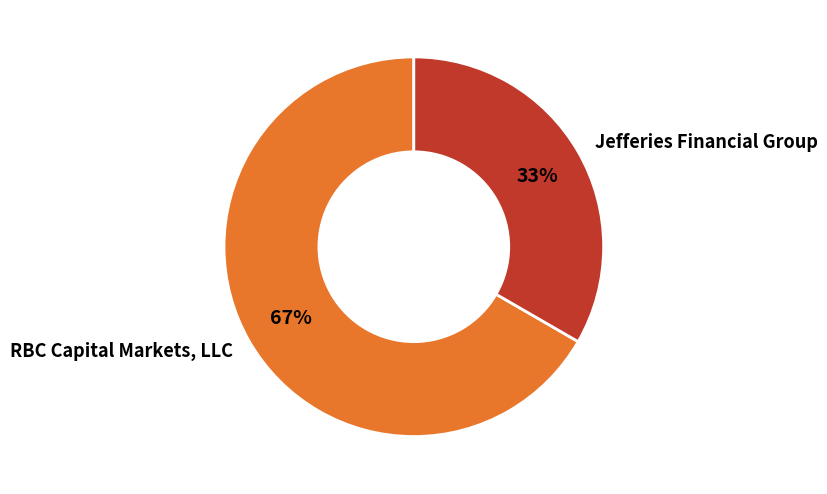

To the nearest percent, what is the combined percentage of RBC Capital Markets, LLC and Jefferies Financial Group?

100%